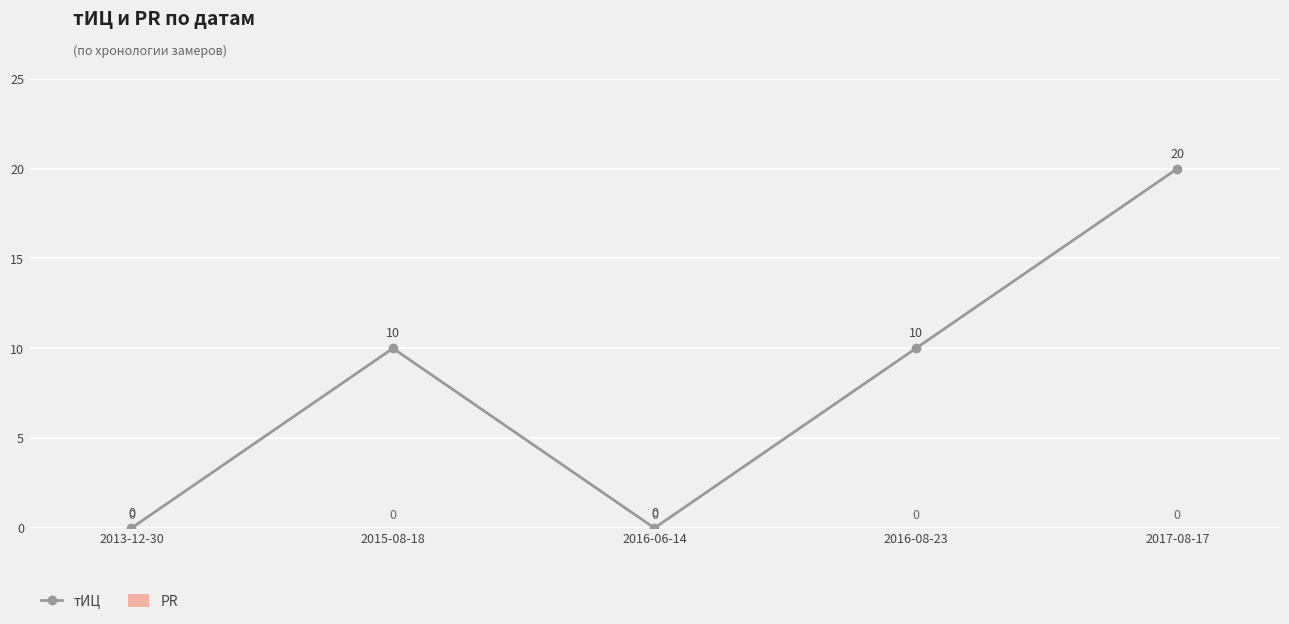

At which category does the chart reach its peak across all series?

2017-08-17